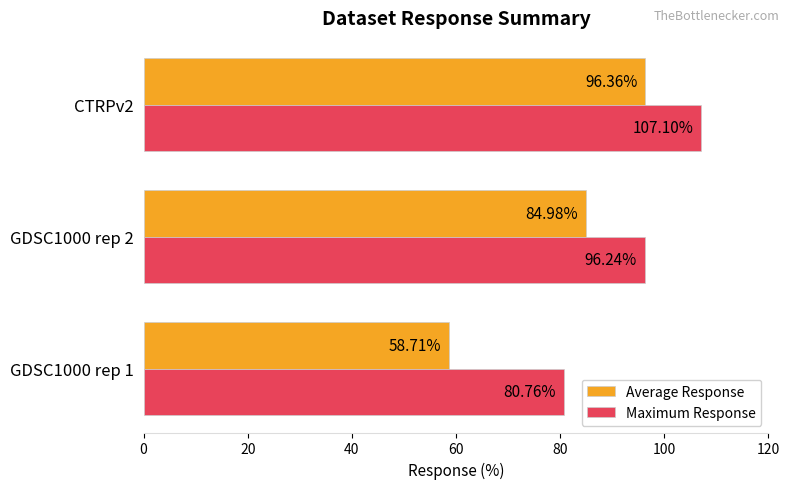

Which series has the largest total across all categories?

Maximum Response